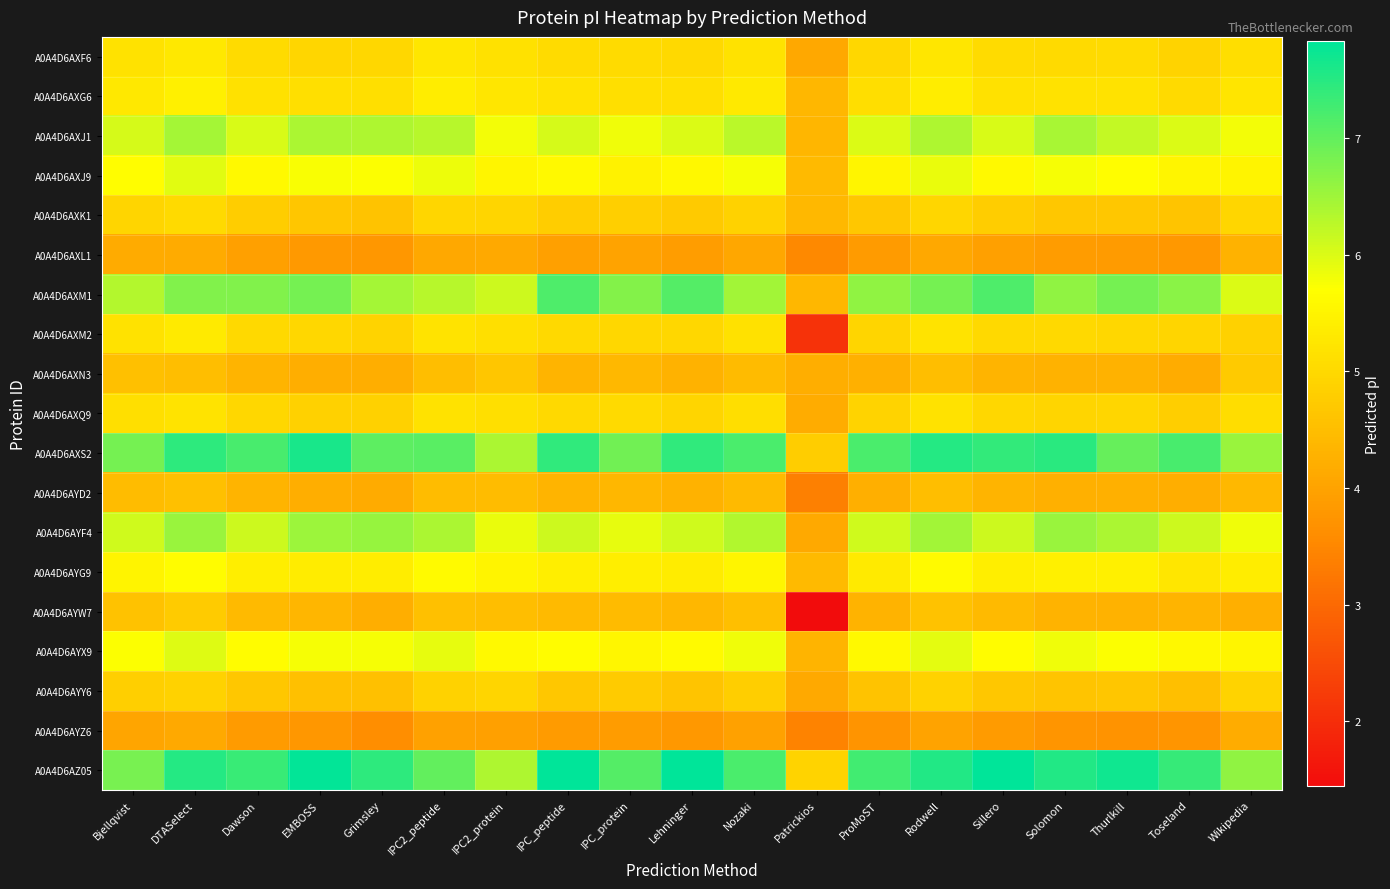

What is the total value across all series at Thurlkill?

100.7